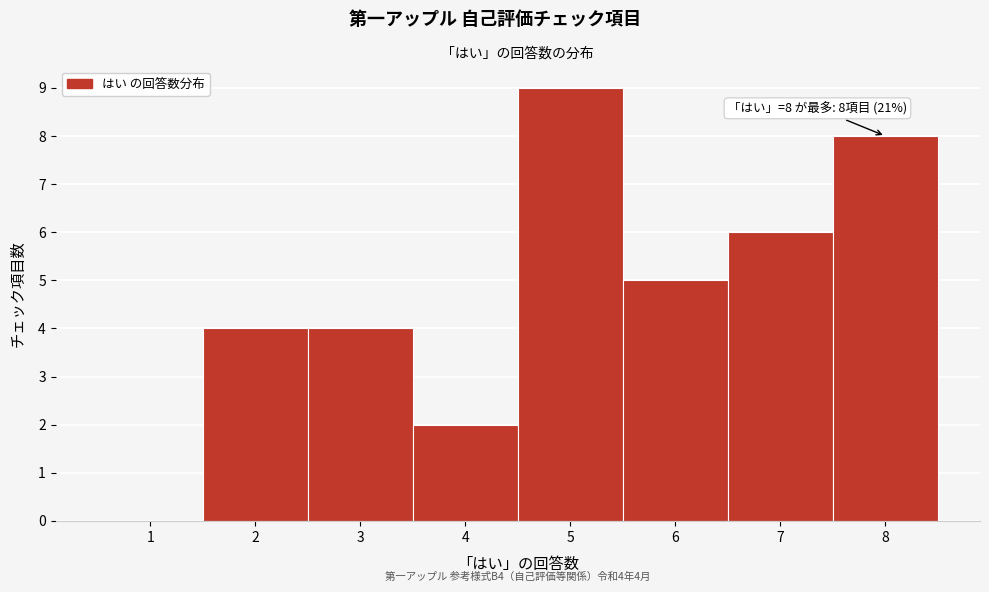

Over which range of the x-axis is the bar tallest?

4.5 to 5.5